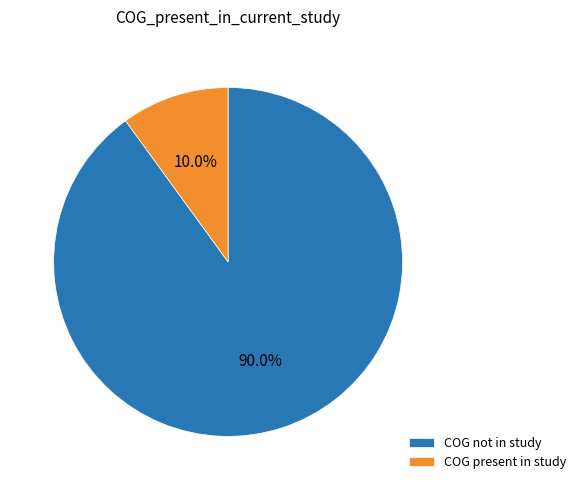

What portion of the pie excludes COG not in study?

10.0%